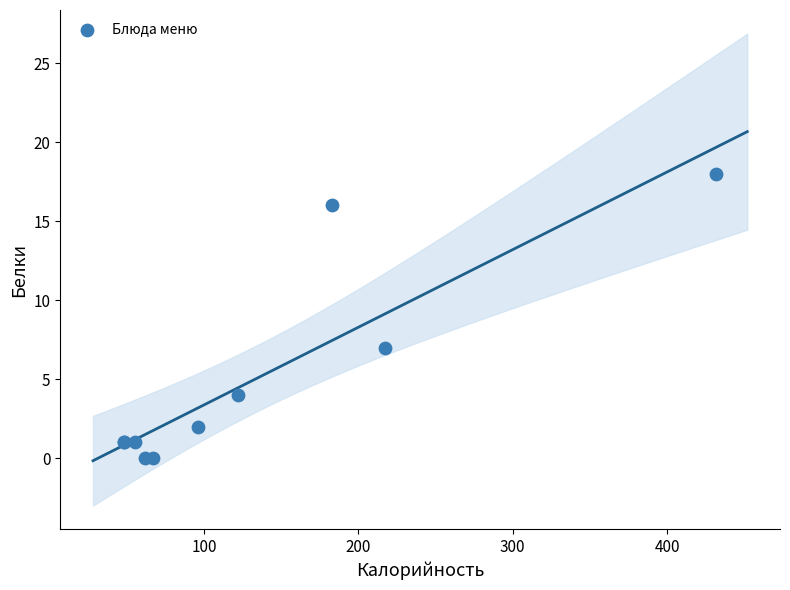

What Y value in the scatter plot is closest to 9?

7